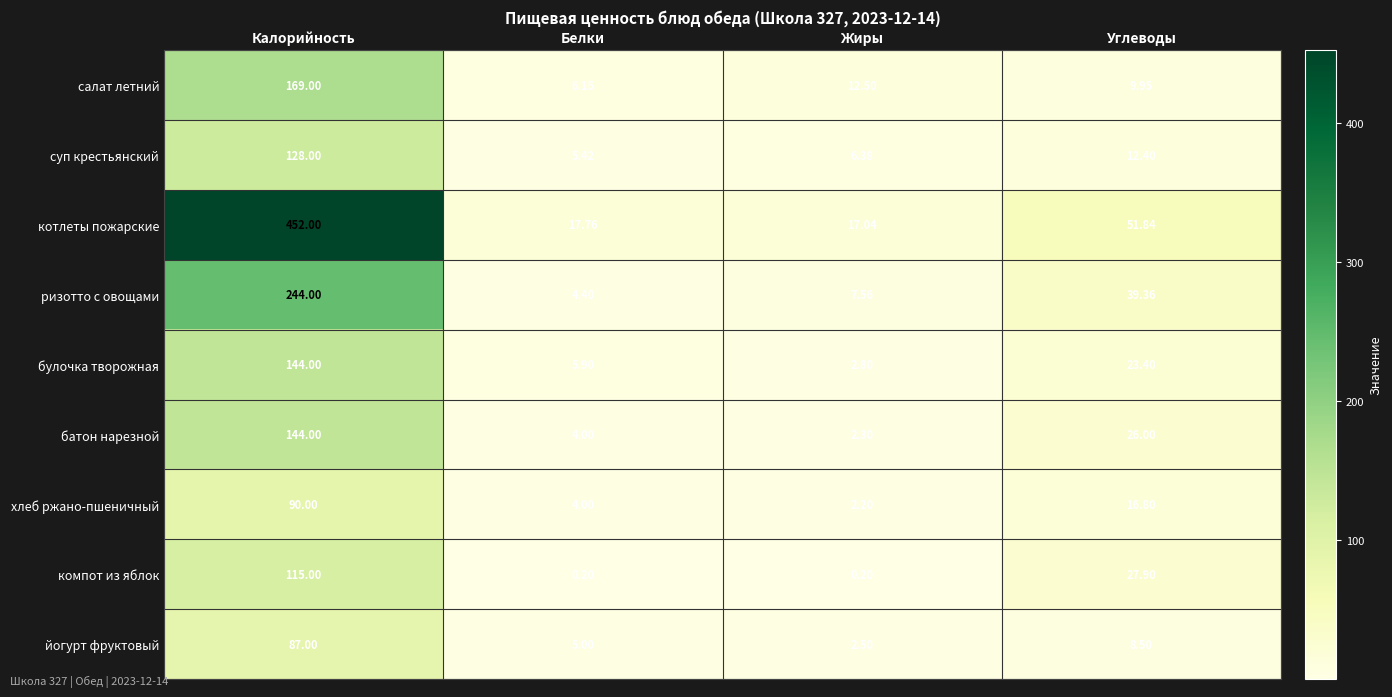

What is the maximum value shown in the chart?

452.0